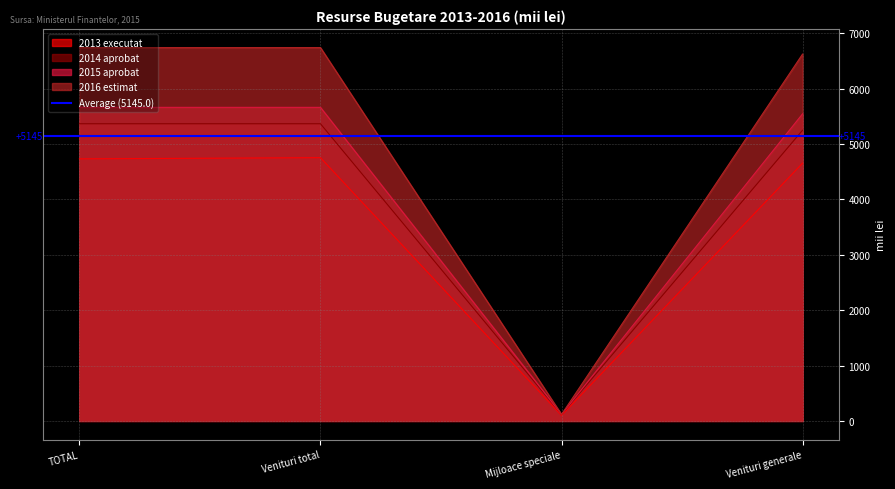

Count the number of categories in the chart.

4